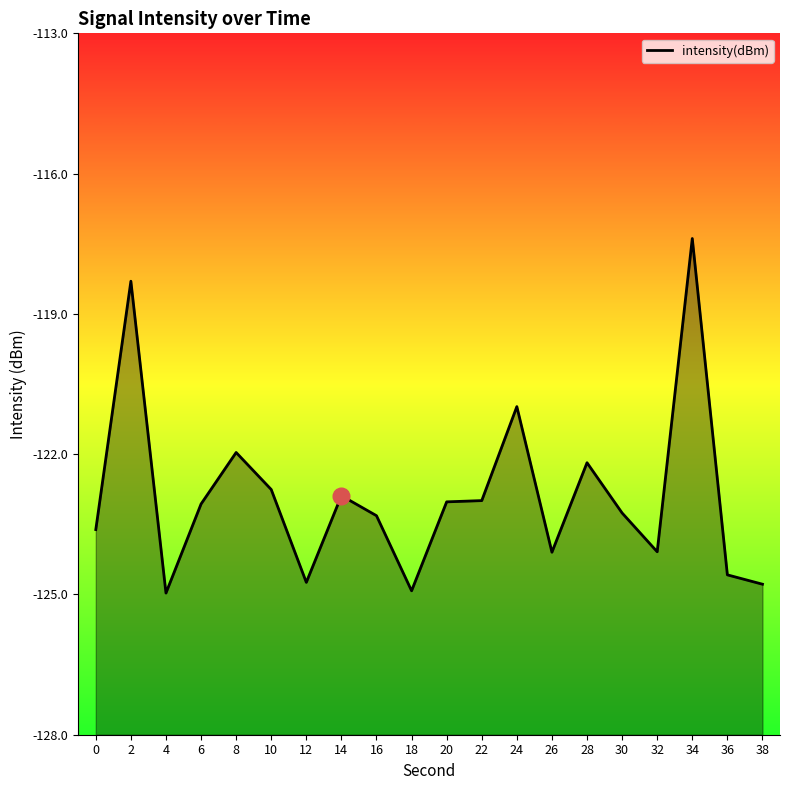

Reading left to right, transcribe all the data shown in this chart.

-123.6	-118.3	-125.0	-123.1	-122.0	-122.8	-124.7	-122.9	-123.3	-124.9	-123.0	-123.0	-121.0	-124.1	-122.2	-123.3	-124.1	-117.4	-124.6	-124.8